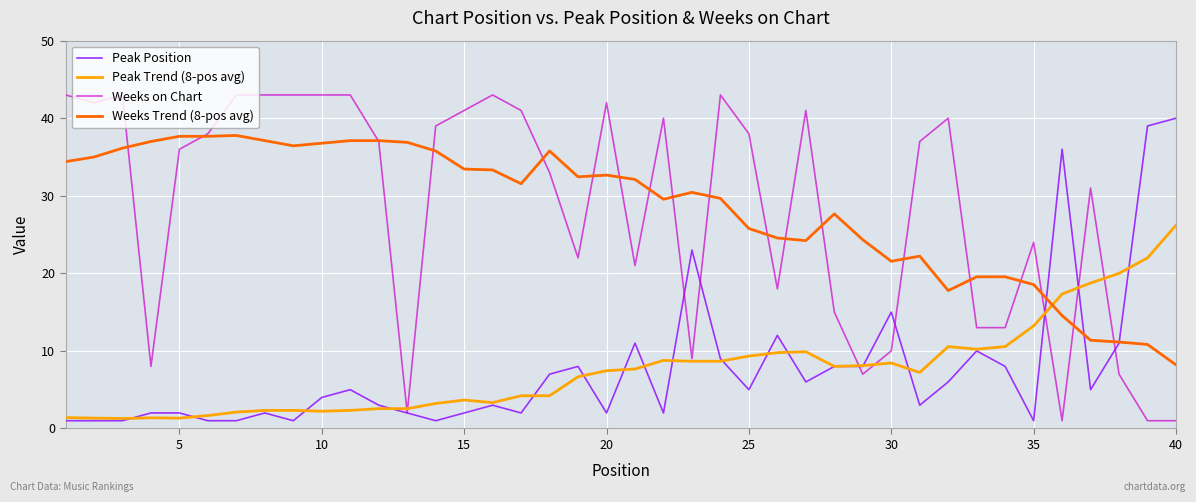

Which series has the largest range (max minus min)?

Weeks on Chart